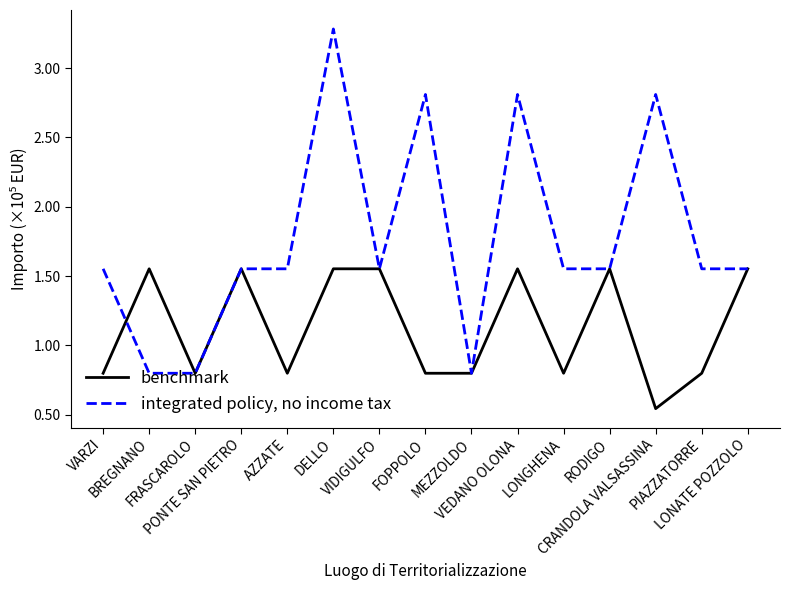

At which category does benchmark reach its first local valley?

FRASCAROLO